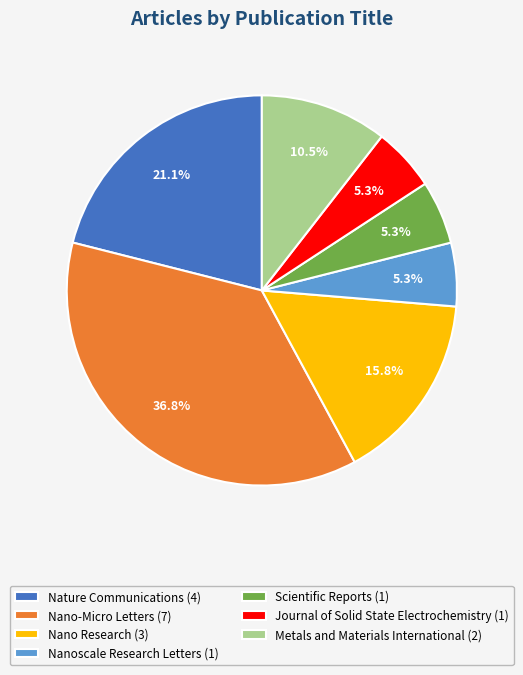

How many segments does this pie chart have?

7